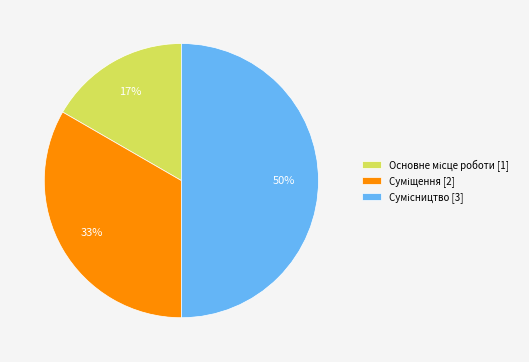

To the nearest percent, what is the average slice percentage?

33%